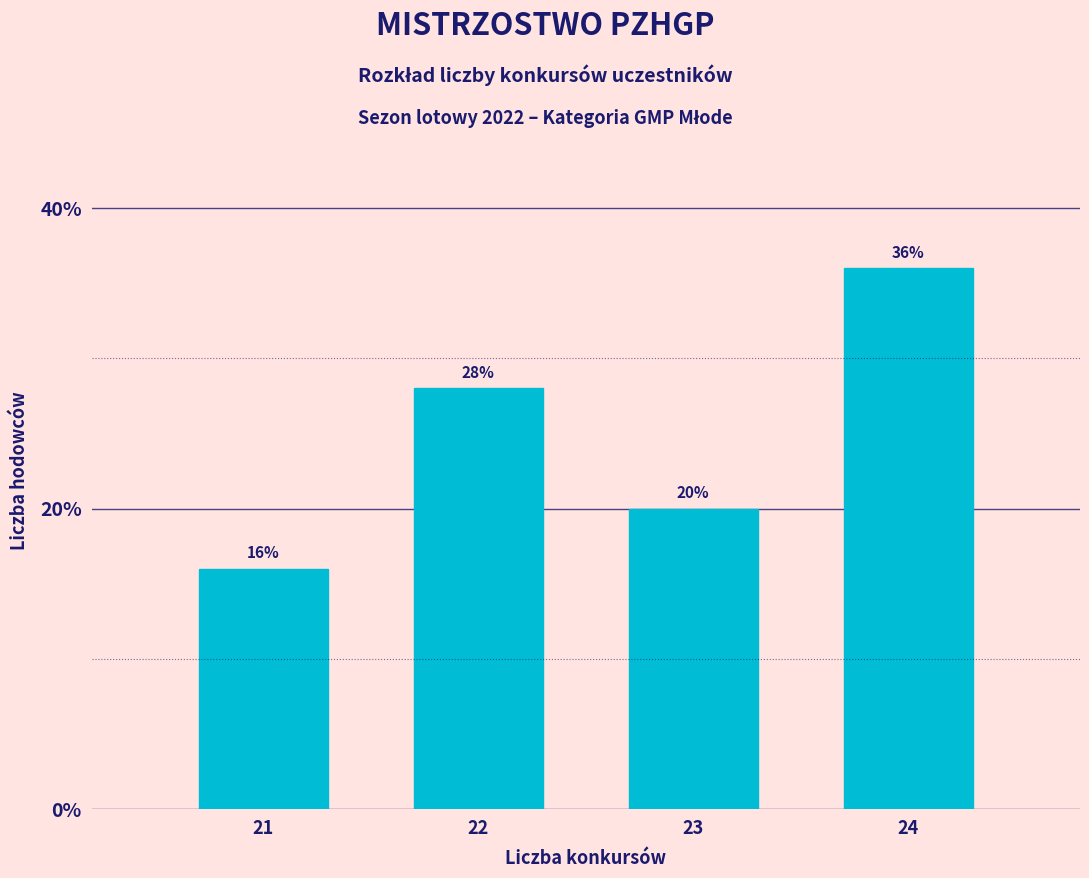

Reading left to right, extract all data points from this chart.

21=16.0	22=28.0	23=20.0	24=36.0